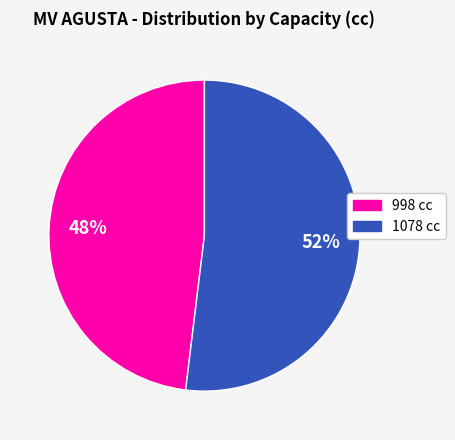

Approximately how many times larger is the value at 998 compared to 1078?

0.9